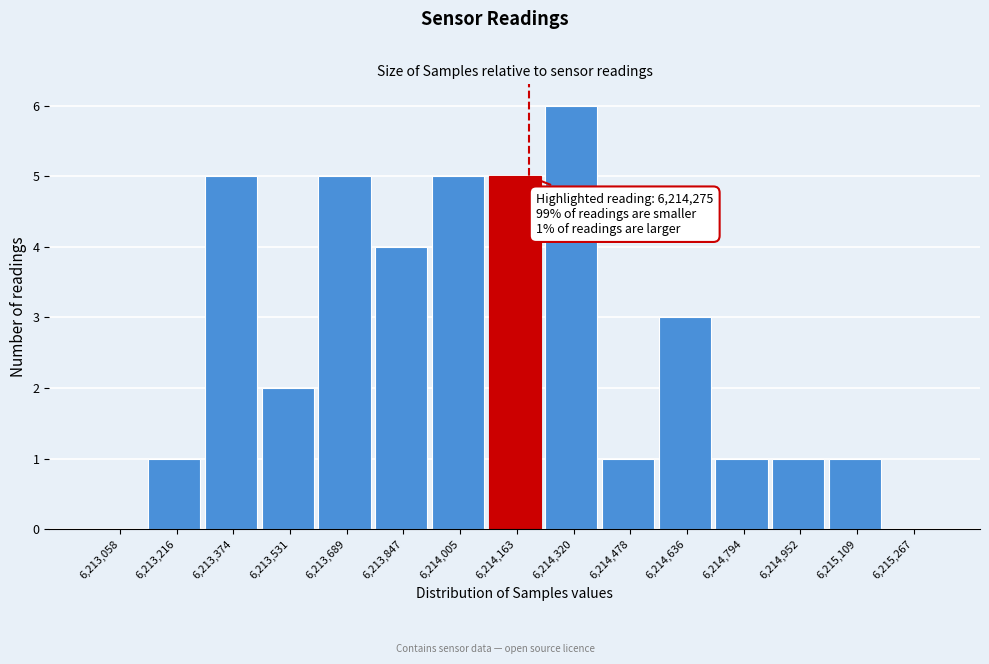

Reading right to left, transcribe all the data shown in this chart.

6,215,267=0	6,215,109=1	6,214,952=1	6,214,794=1	6,214,636=3	6,214,478=1	6,214,320=6	6,214,163=5	6,214,005=5	6,213,847=4	6,213,689=5	6,213,531=2	6,213,374=5	6,213,216=1	6,213,058=0